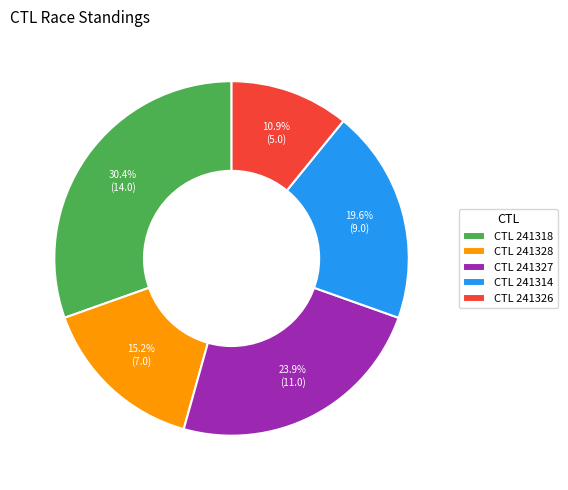

Approximately how many times larger is the value at CTL 241318 compared to CTL 241326?

2.8